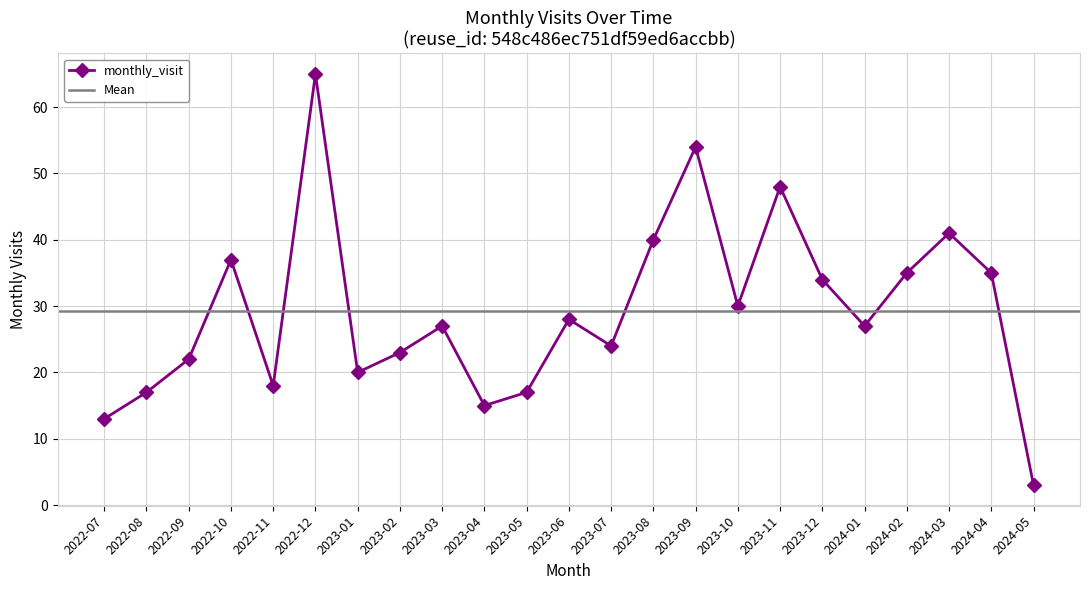

Count the number of categories in the chart.

23